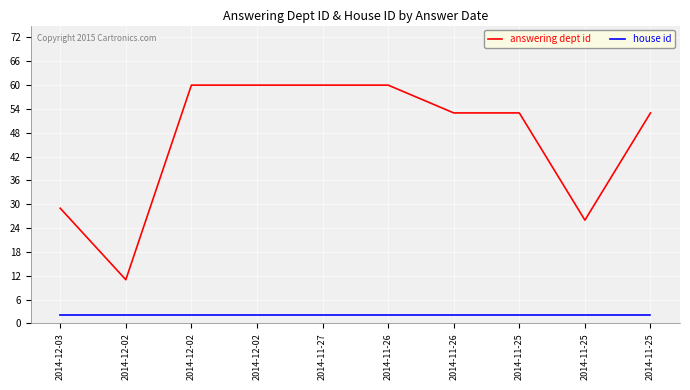

List the series in order of their overall mean, lowest first.

house id, answering dept id